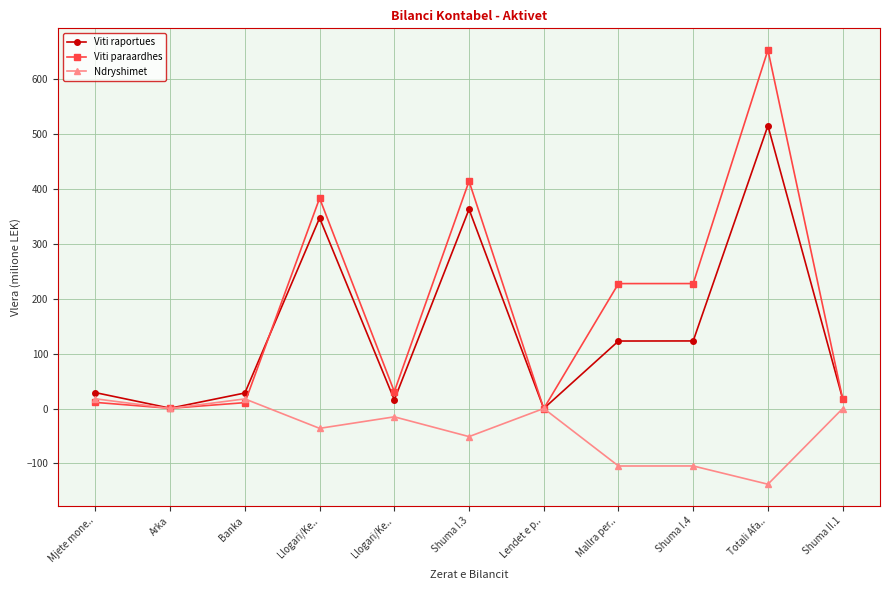

How many data points does each series have?

11